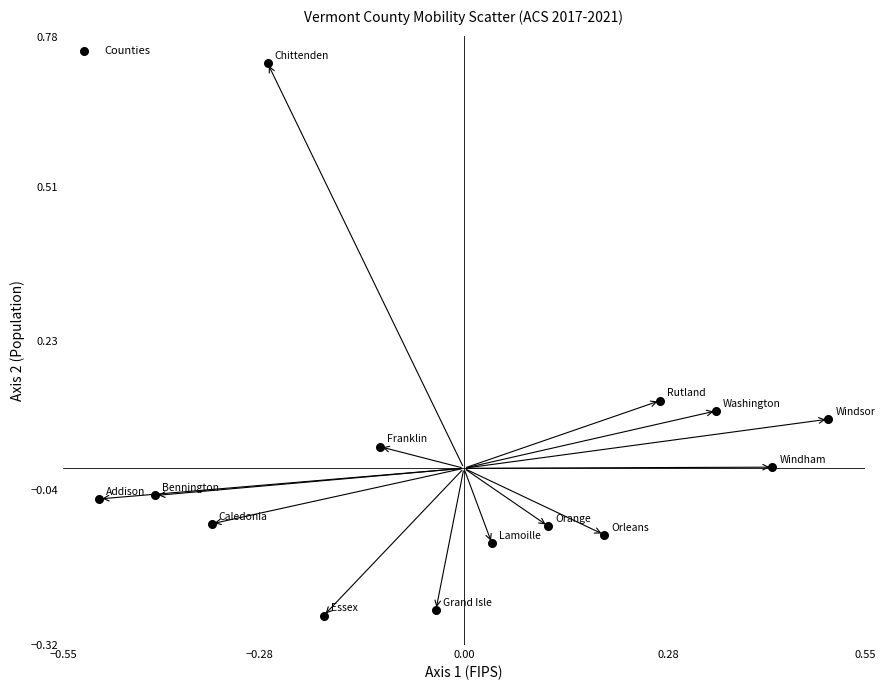

What is the range of X values (max minus min)?

1.0